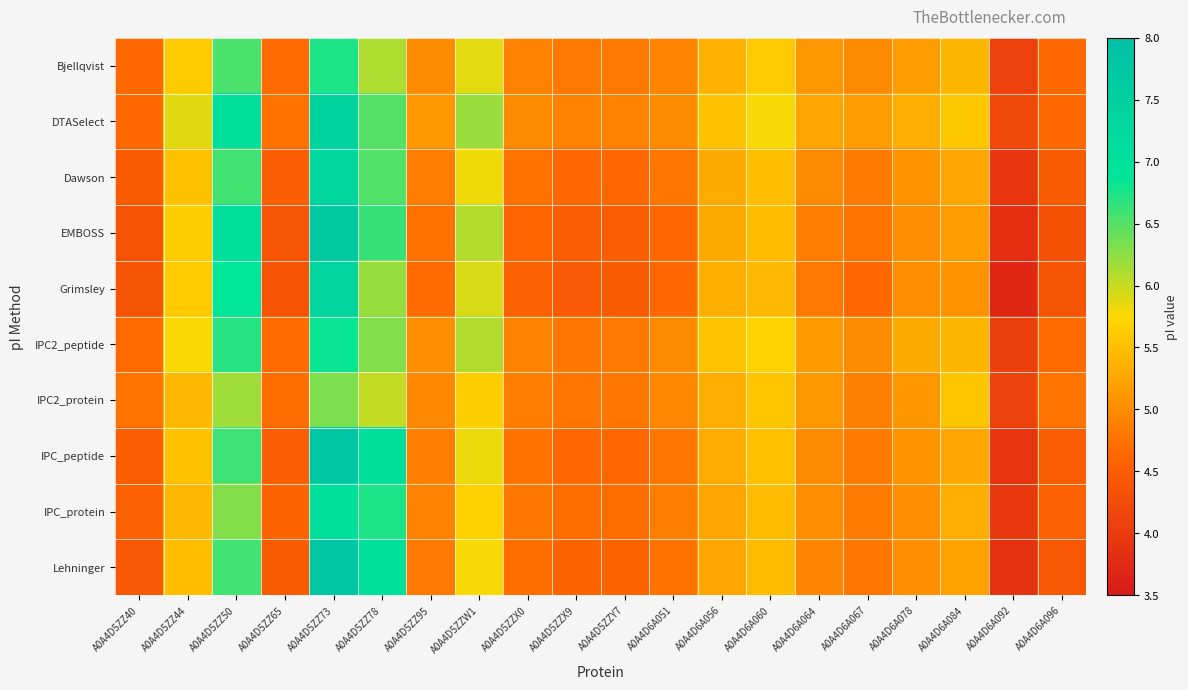

At which category is the sum across all series the highest?

A0A4D5ZZ73